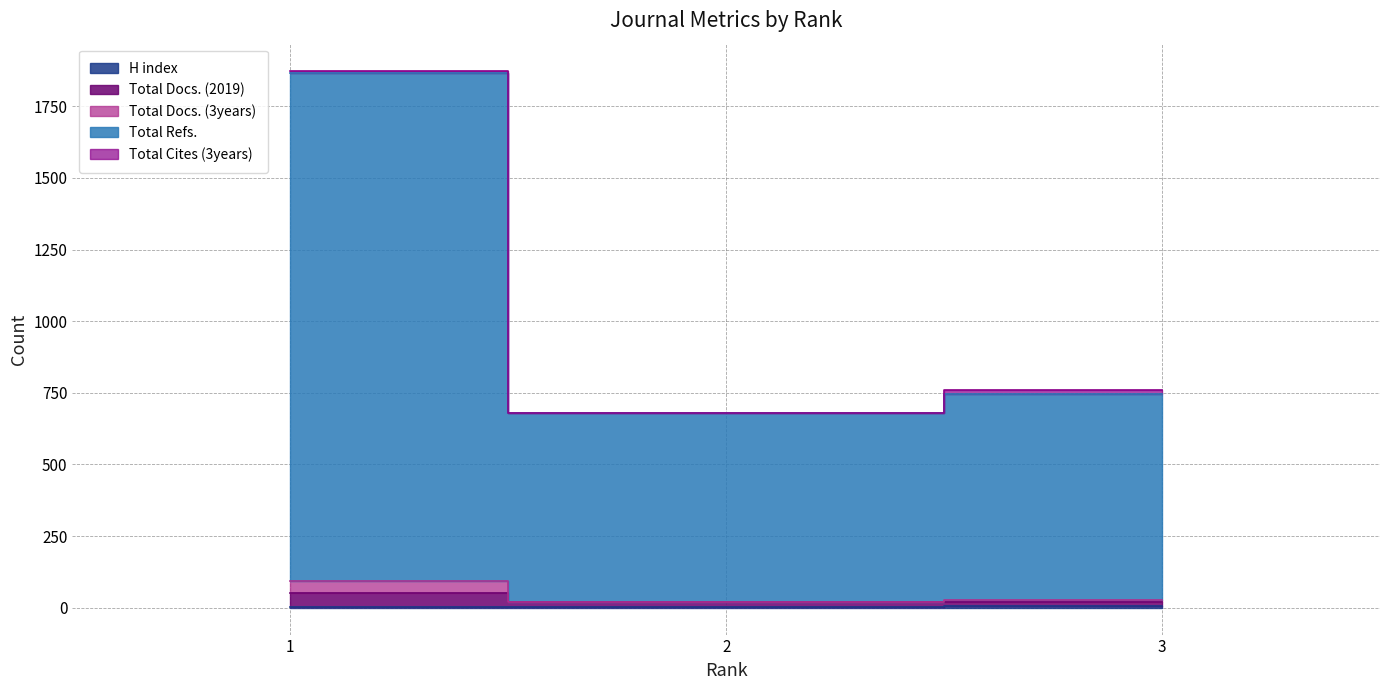

Which series has the widest spread of values?

Total Refs.